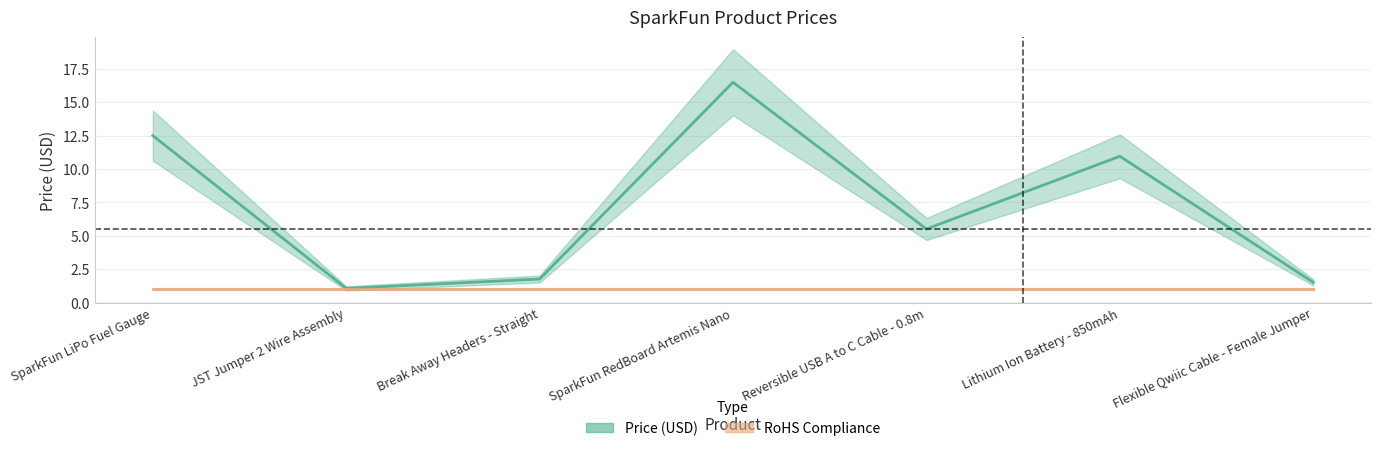

What is the minimum value shown in the chart?

1.0